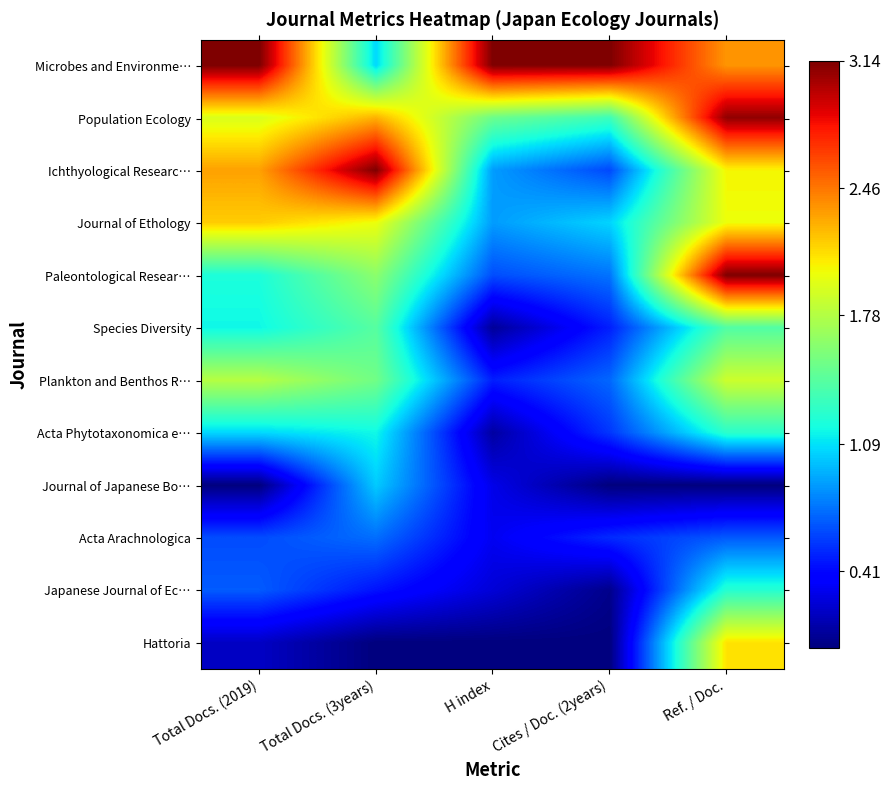

At which category is the sum across all series the highest?

Ref. / Doc.